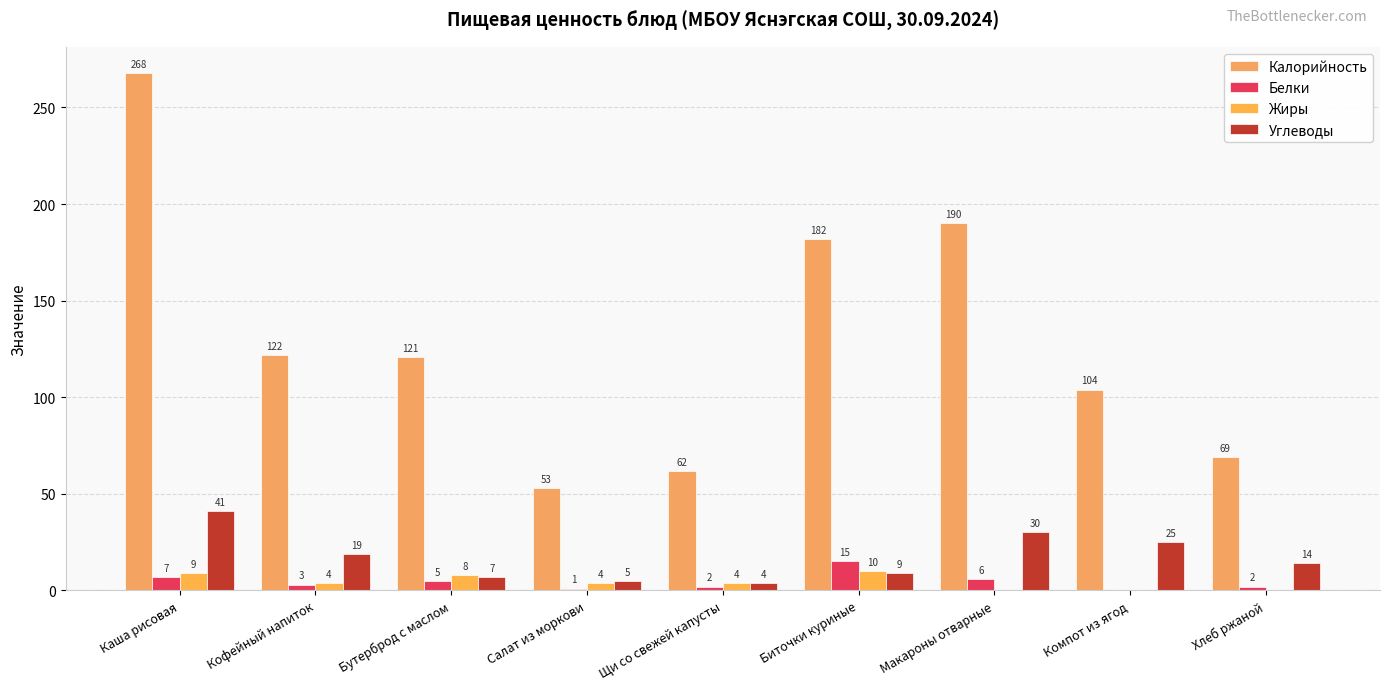

Which series has the largest total across all categories?

Калорийность